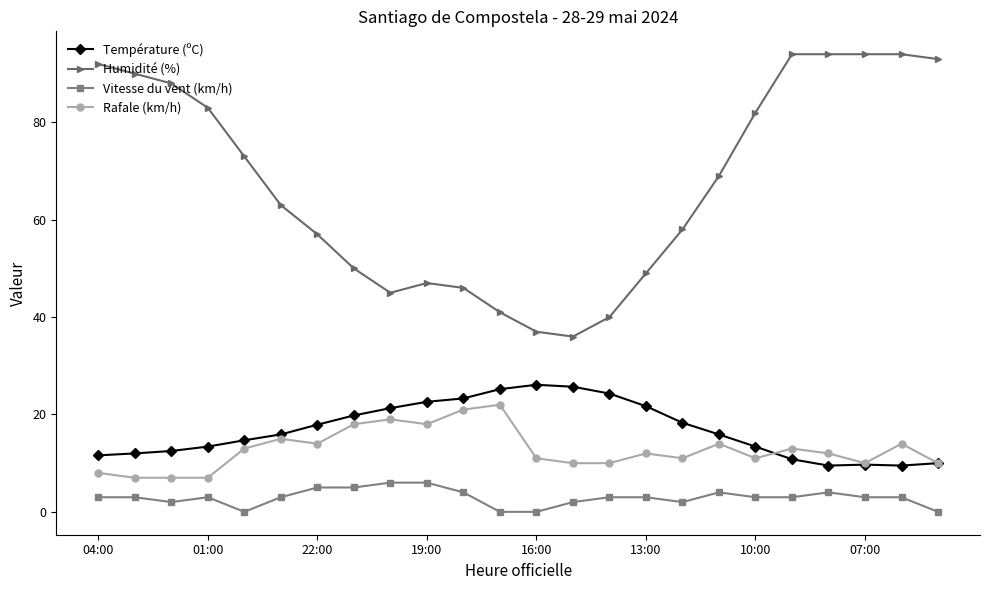

Which series has the largest range (max minus min)?

Humidité (%)